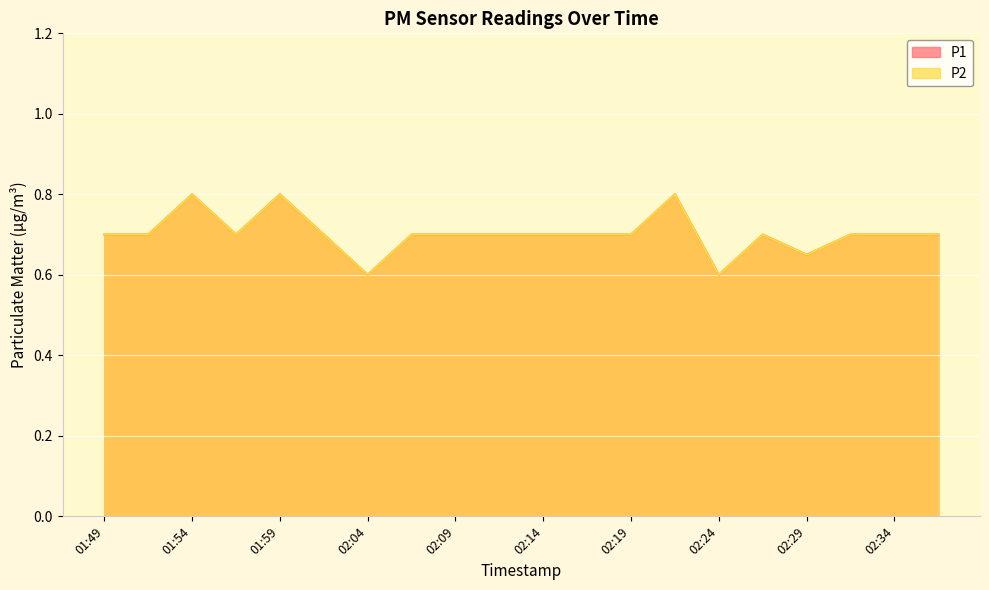

What is the highest value of the P2 series?

0.8